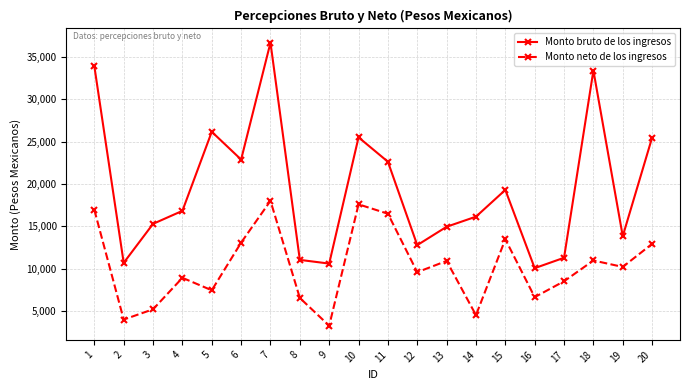

List the series in order of their overall mean, lowest first.

Monto neto de los ingresos, Monto bruto de los ingresos